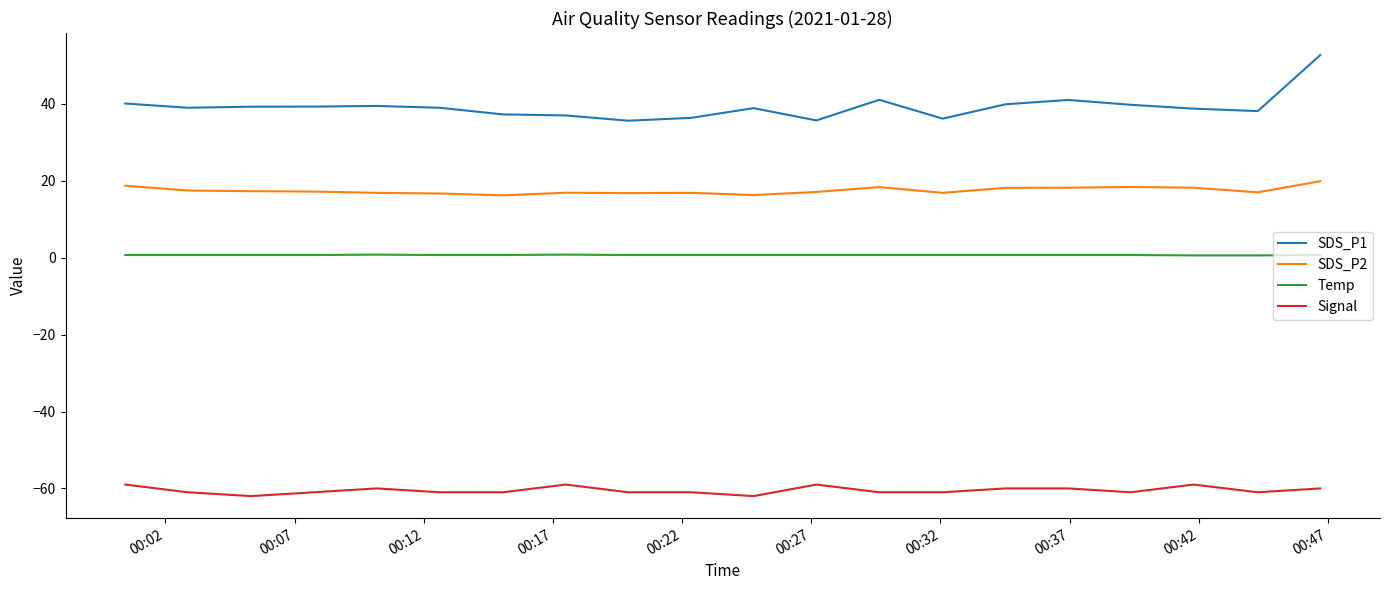

True or false: Temp and Signal intersect in this chart.

False